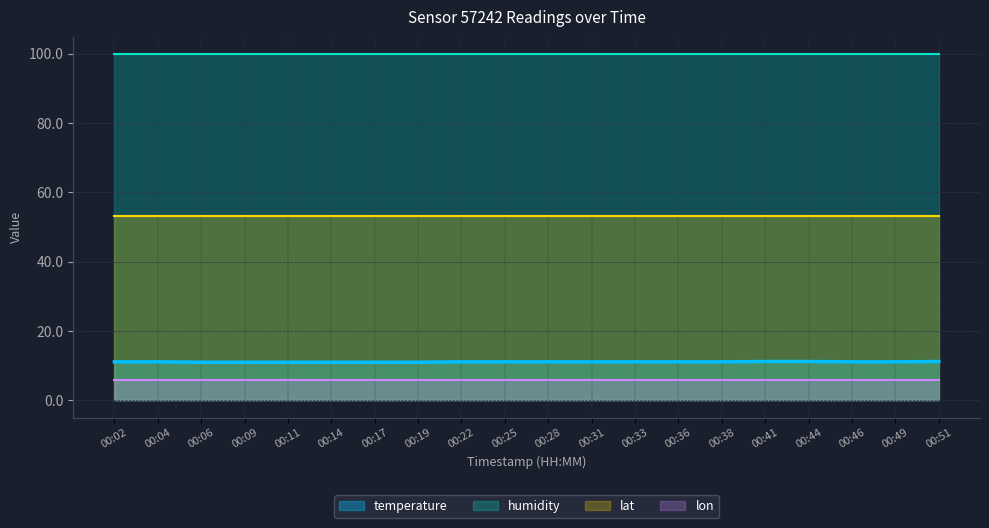

Is the value of lat at 00:22 greater than the value of humidity at 00:31?

No